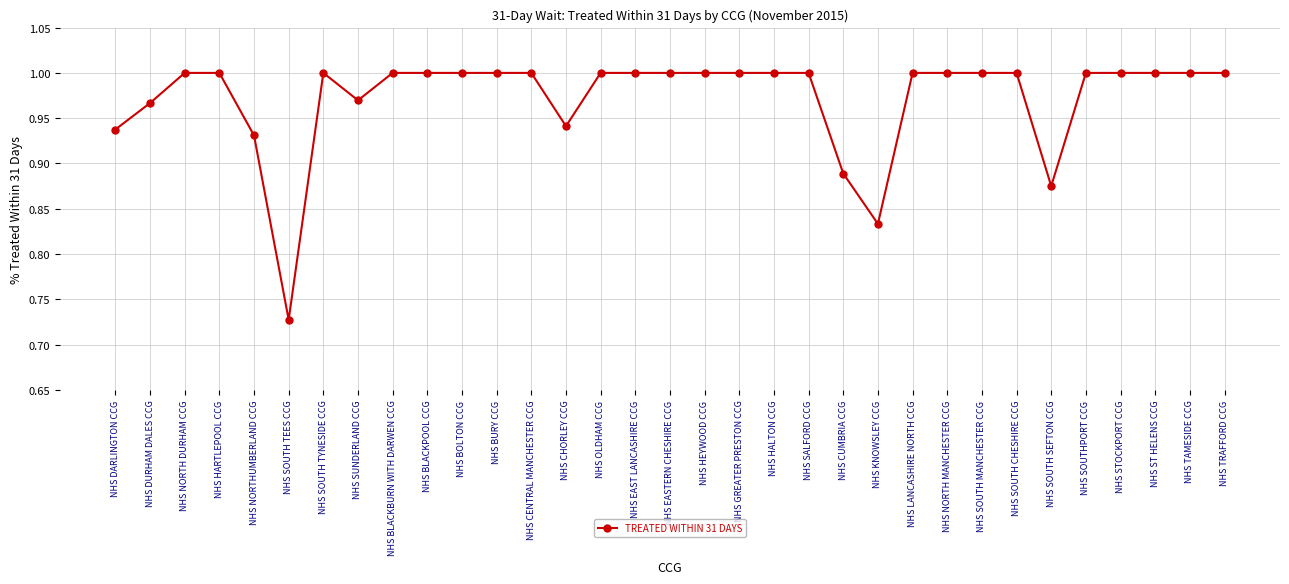

What is the difference between the maximum and minimum values?

0.3